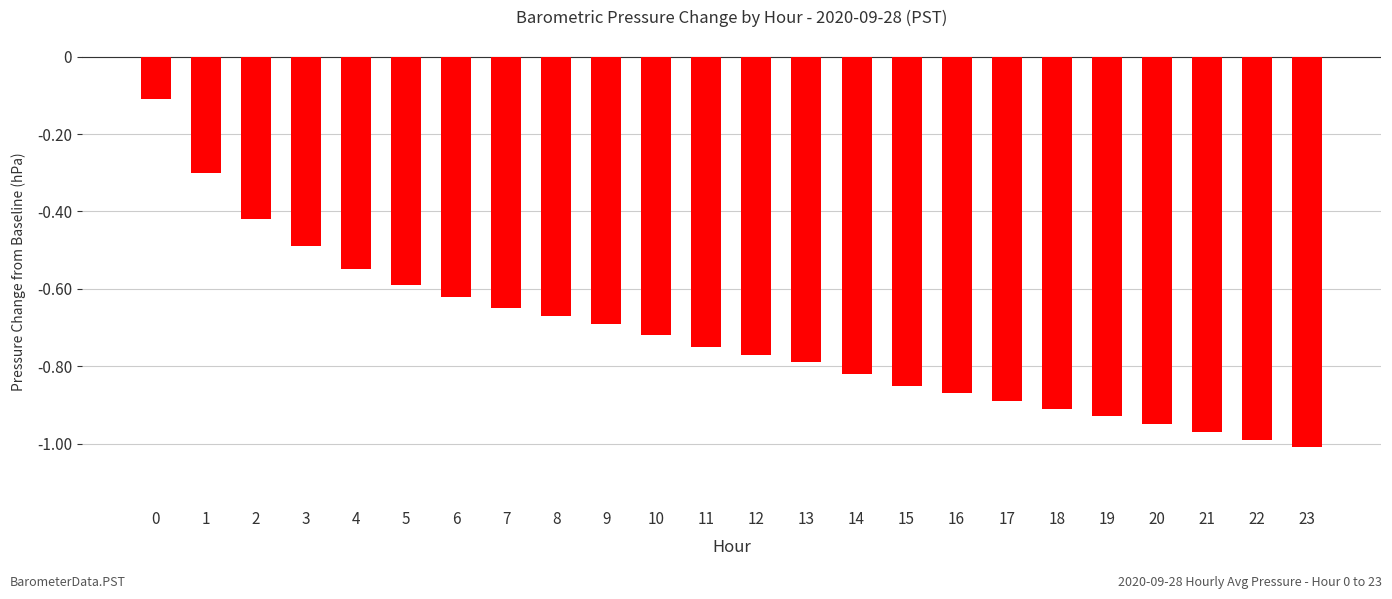

What is the value of the 4th bar from the left?

-0.5